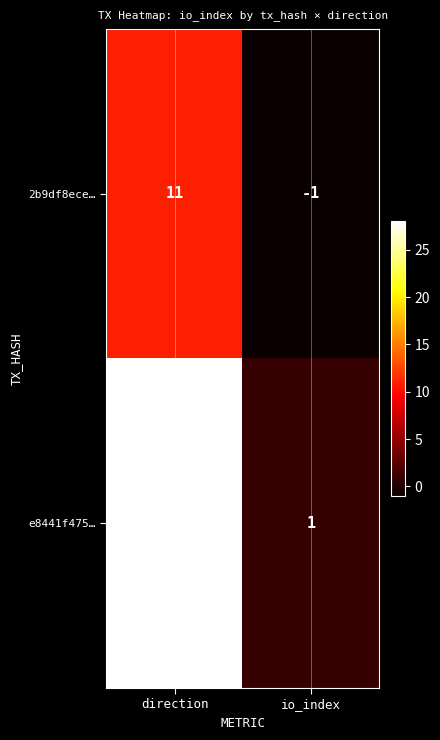

What is the sum of the 2b9df8ece… values at direction and io_index?

10